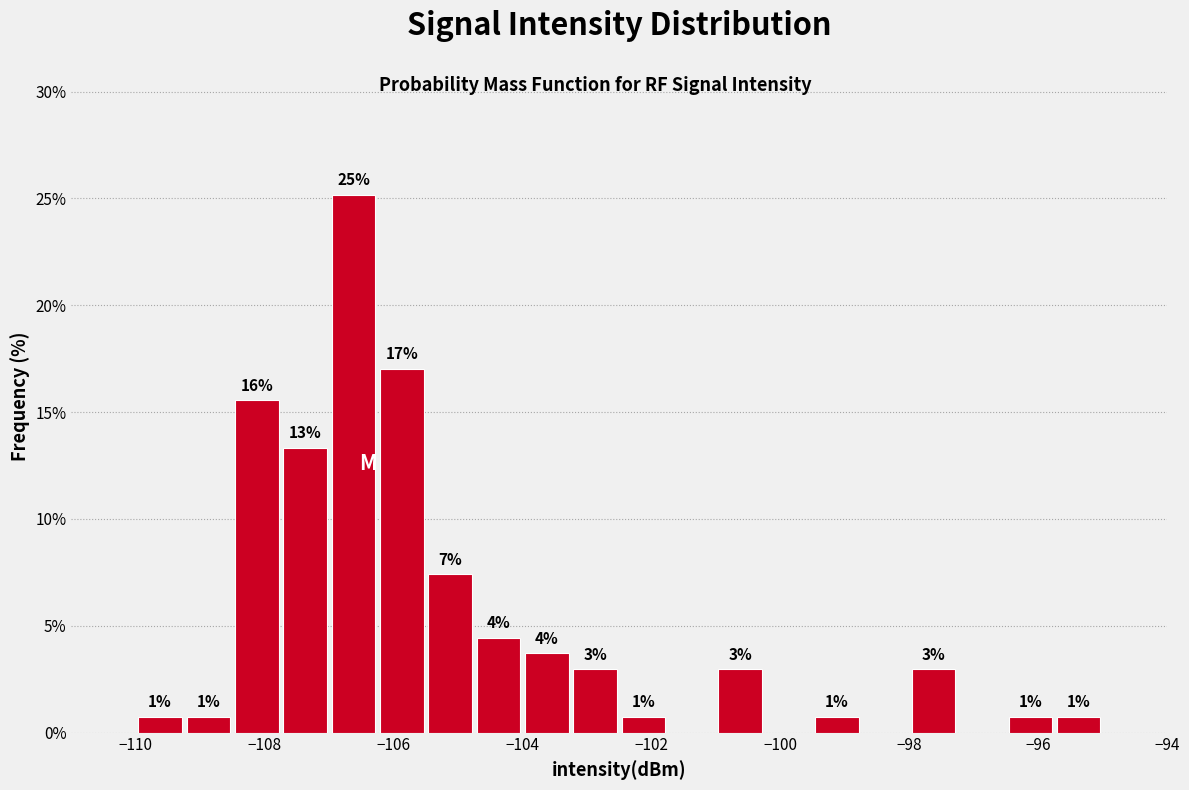

Read against the x-axis, roughly where is the centre of the tallest bar?

-106.6